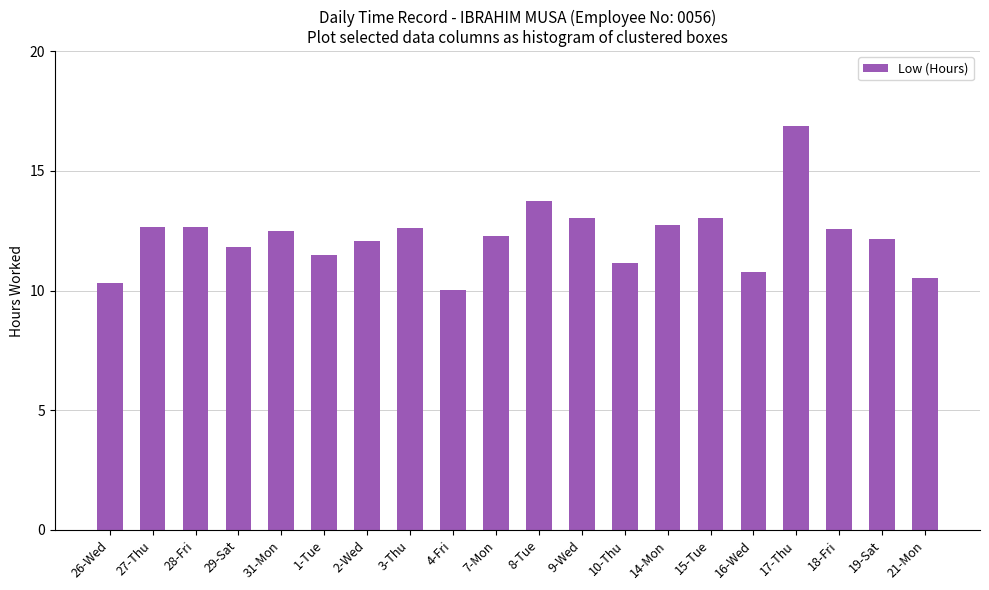

How many values are below 12?

7